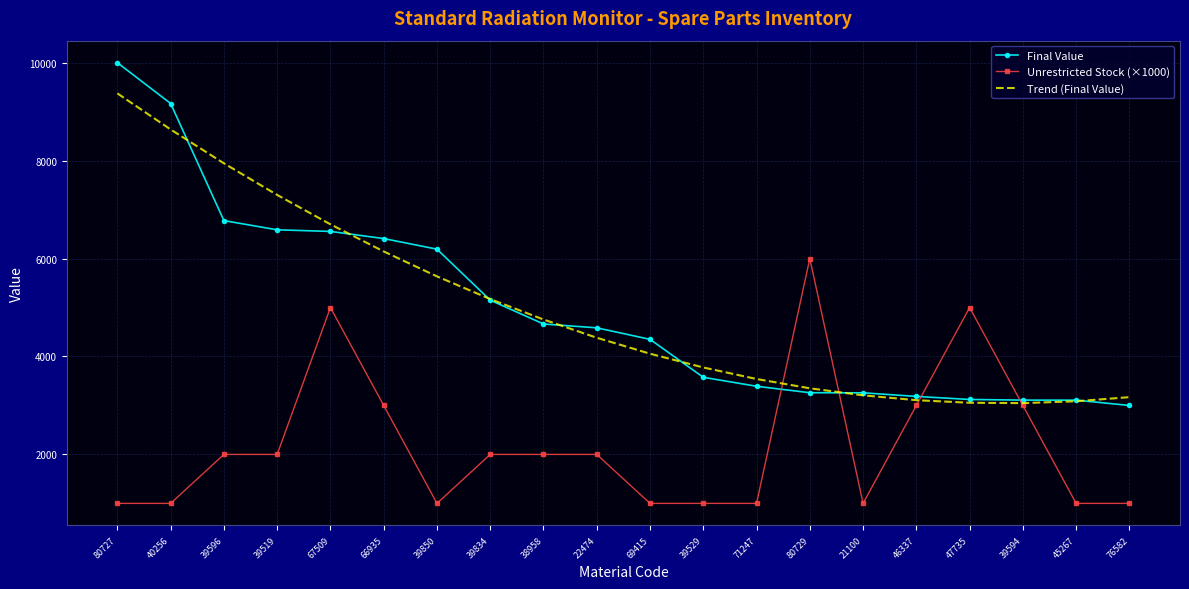

At which category is the sum across all series the highest?

80727